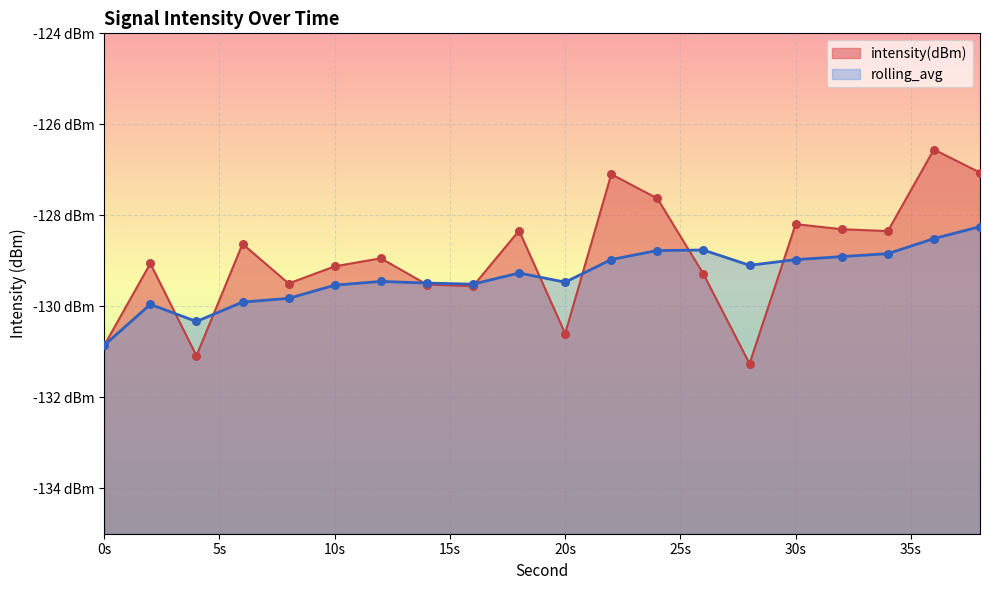

What is the total value across all series at 28?

-260.4